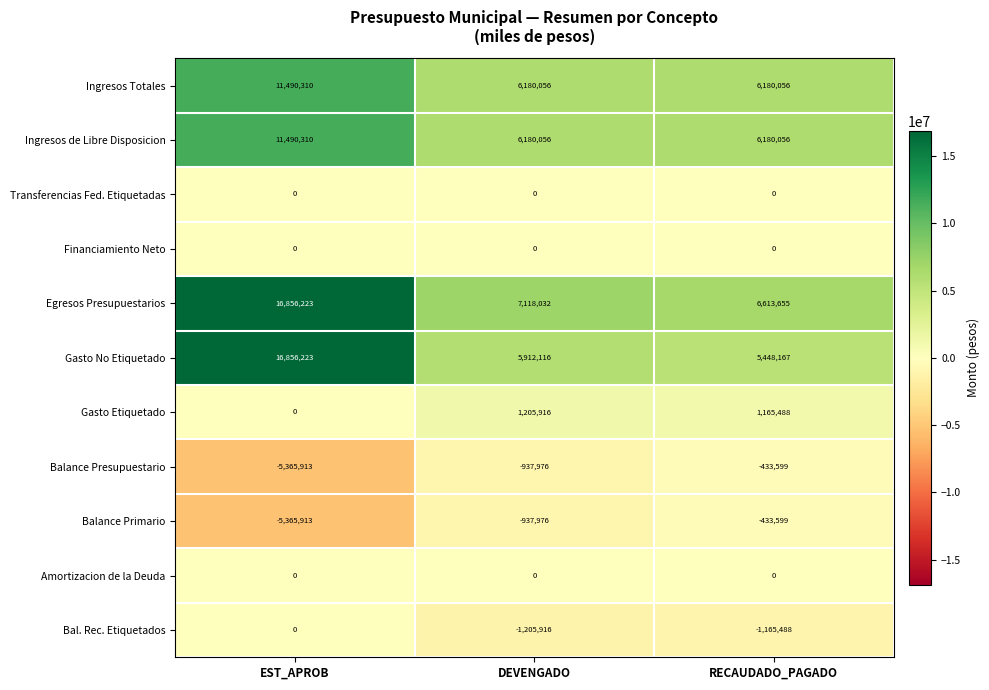

At how many categories does at least one series exceed 4391967?

3